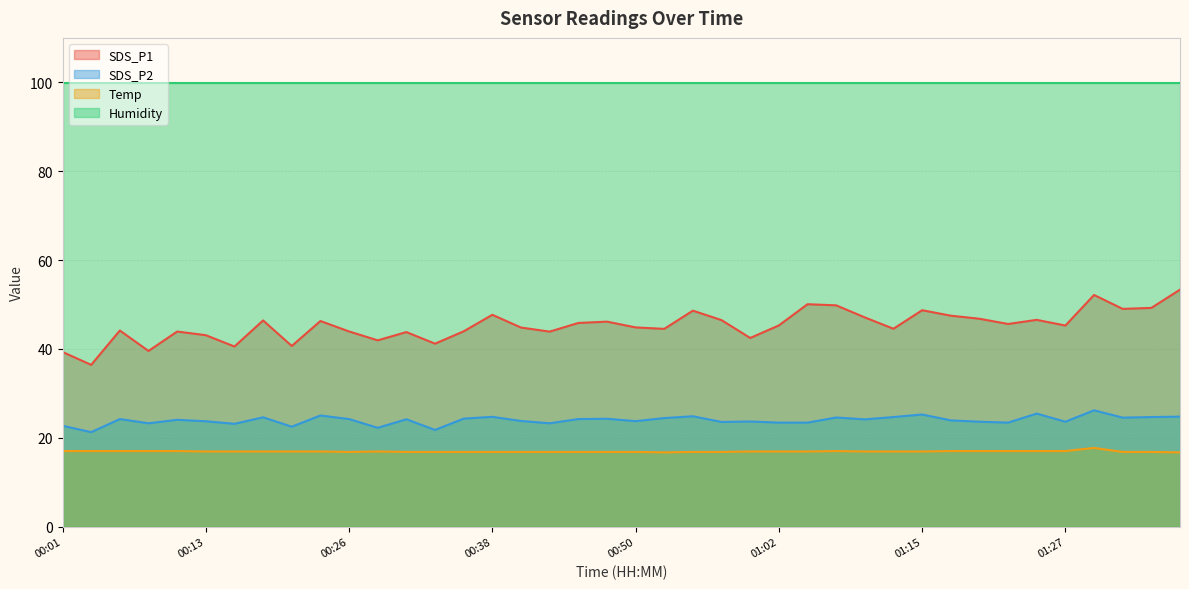

The SDS_P1 series shows 64.5 at 01:00. True or false?

False